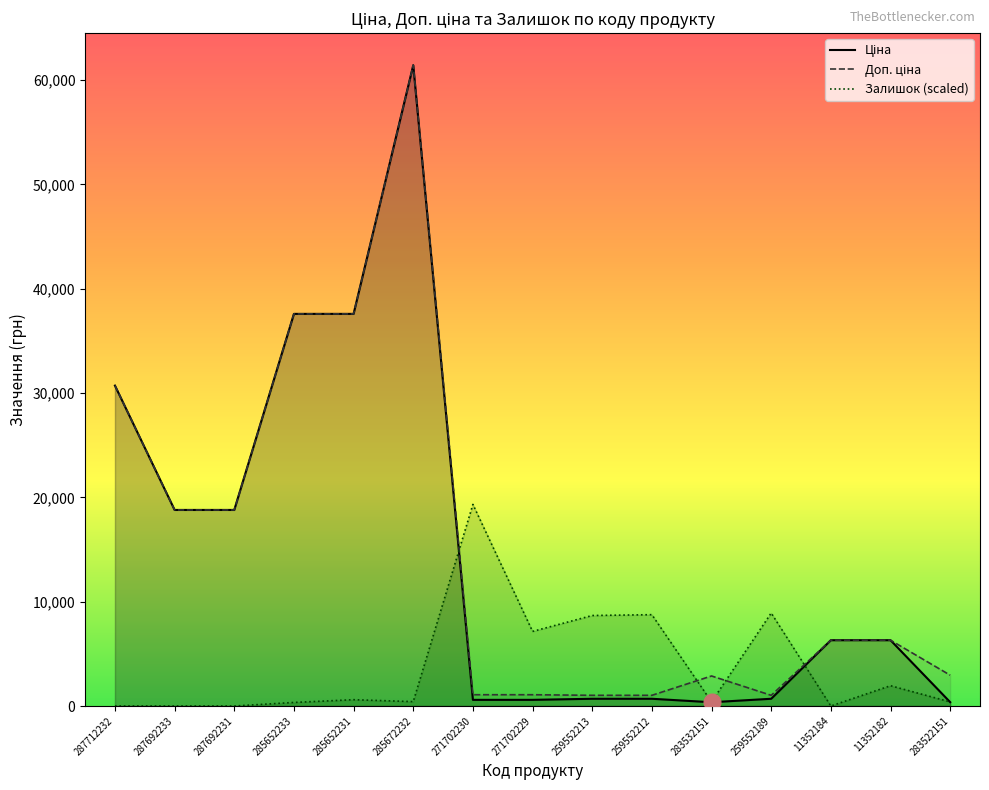

How many lines are shown in the chart?

3